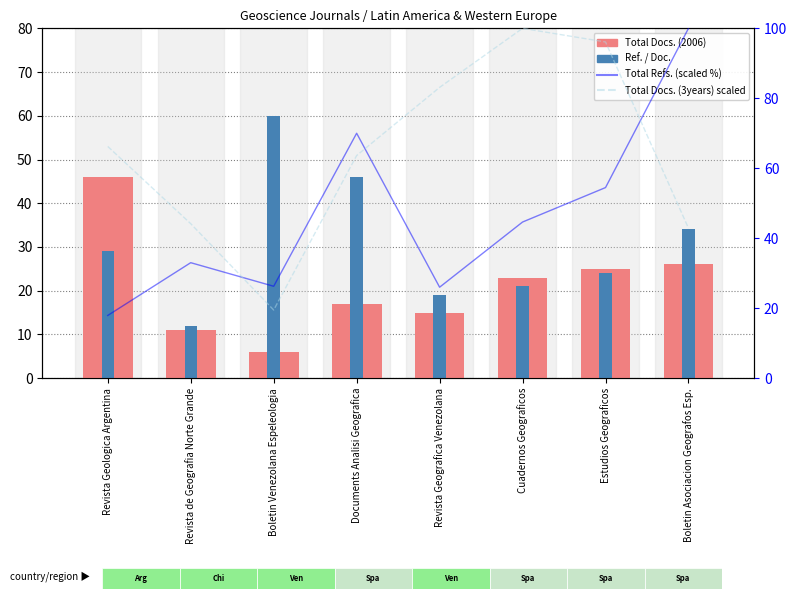

Which series has the largest total across all categories?

Total Docs. (3years) scaled